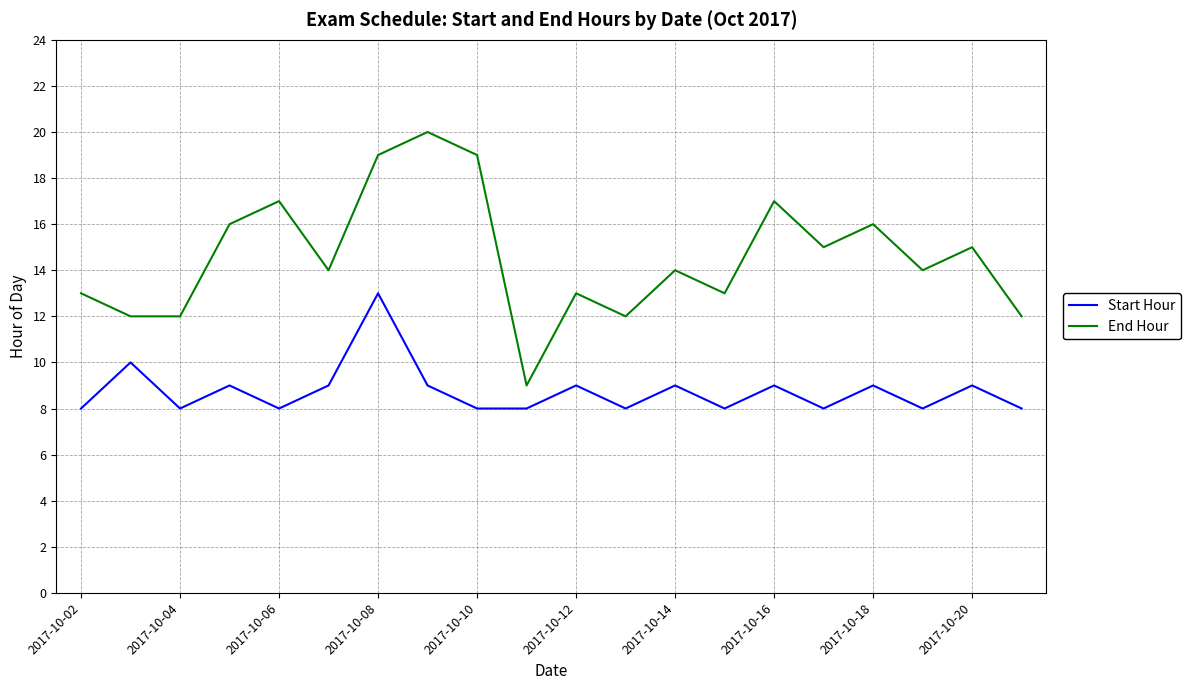

Which series has the largest total across all categories?

End Hour